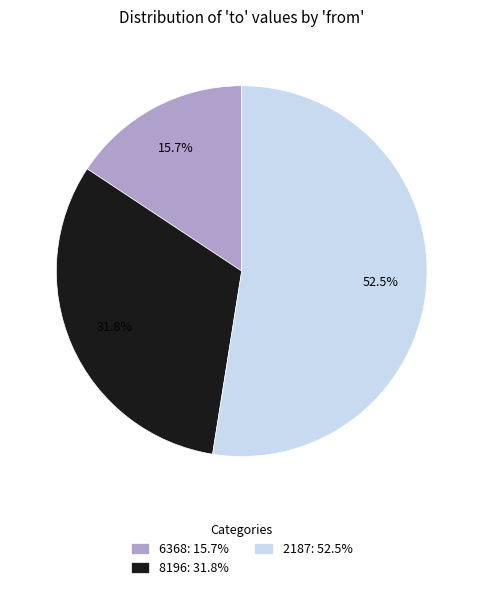

How much of the chart is everything except 2187: 52.5%?

47.5%